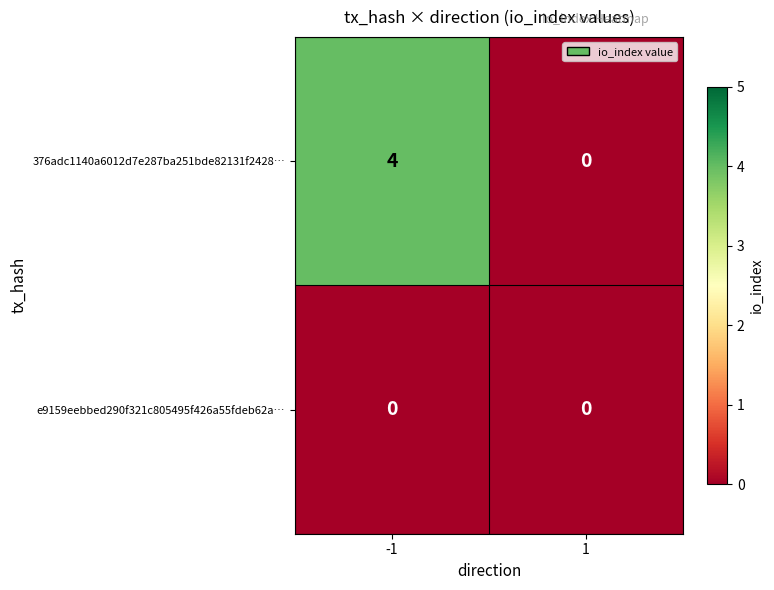

What is the spread (max minus min) of values at -1?

4